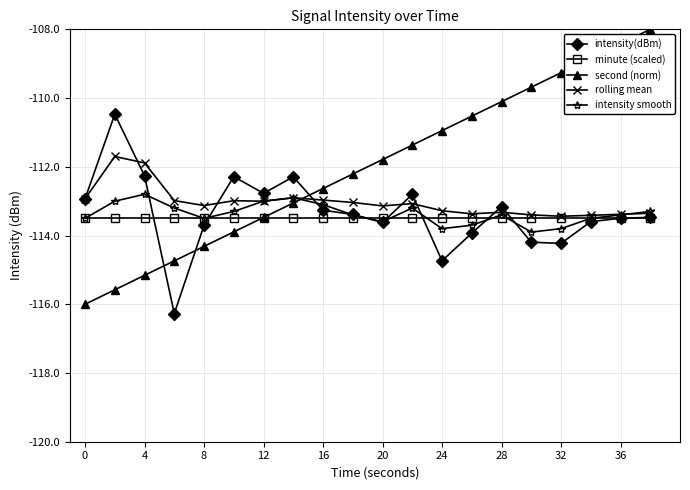

Does the chart have visible grid lines?

Yes